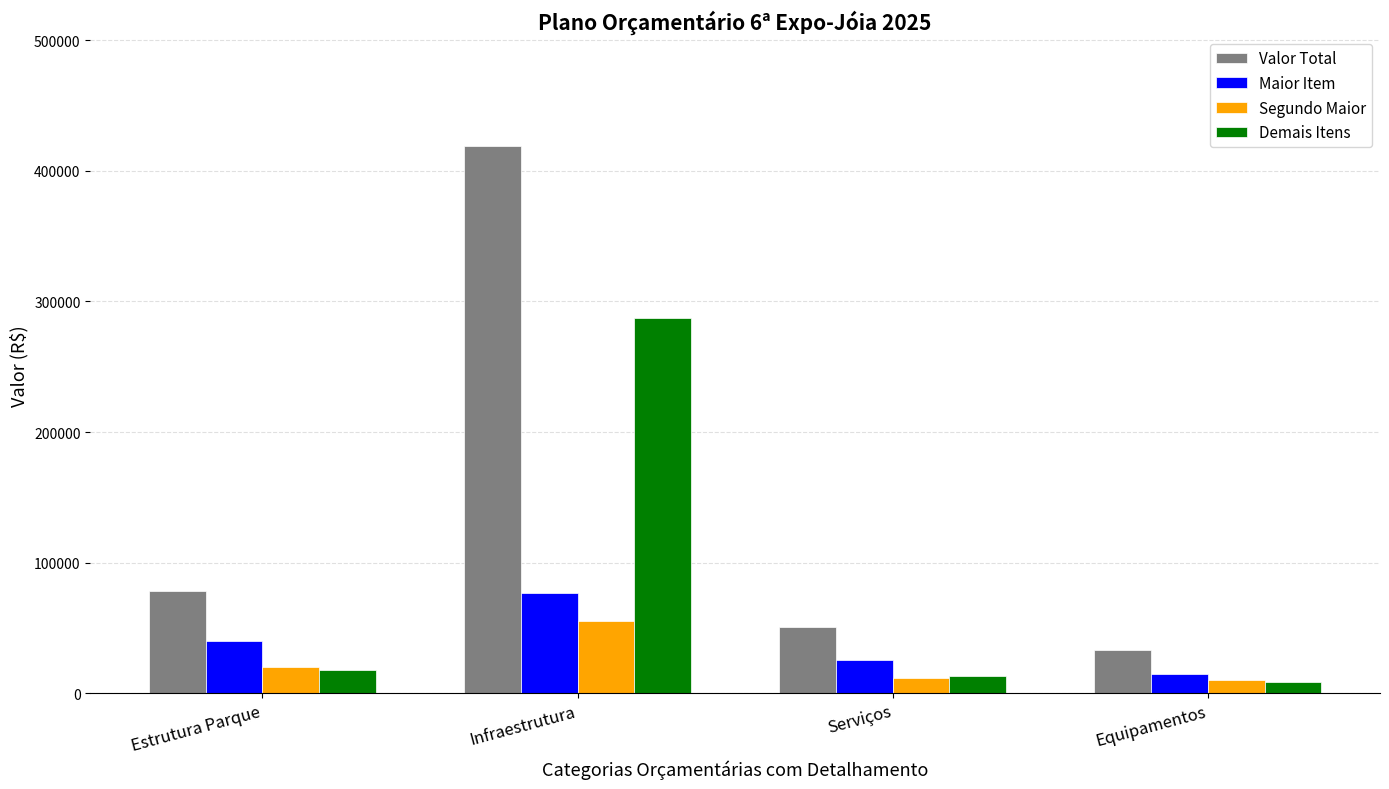

What is the lowest value of the Valor Total series?

33400